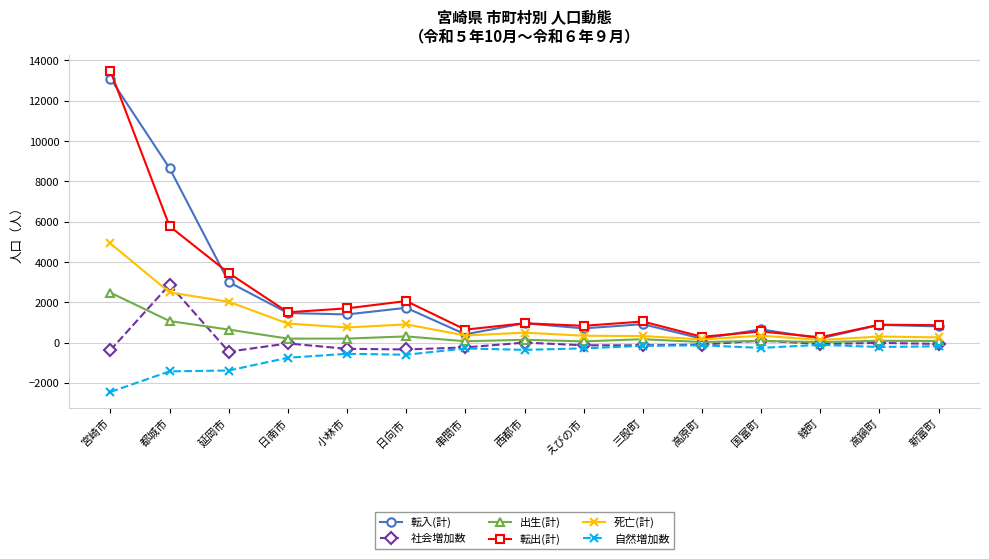

The value of 死亡(計) at 宮崎市 is 3089. True or false?

False